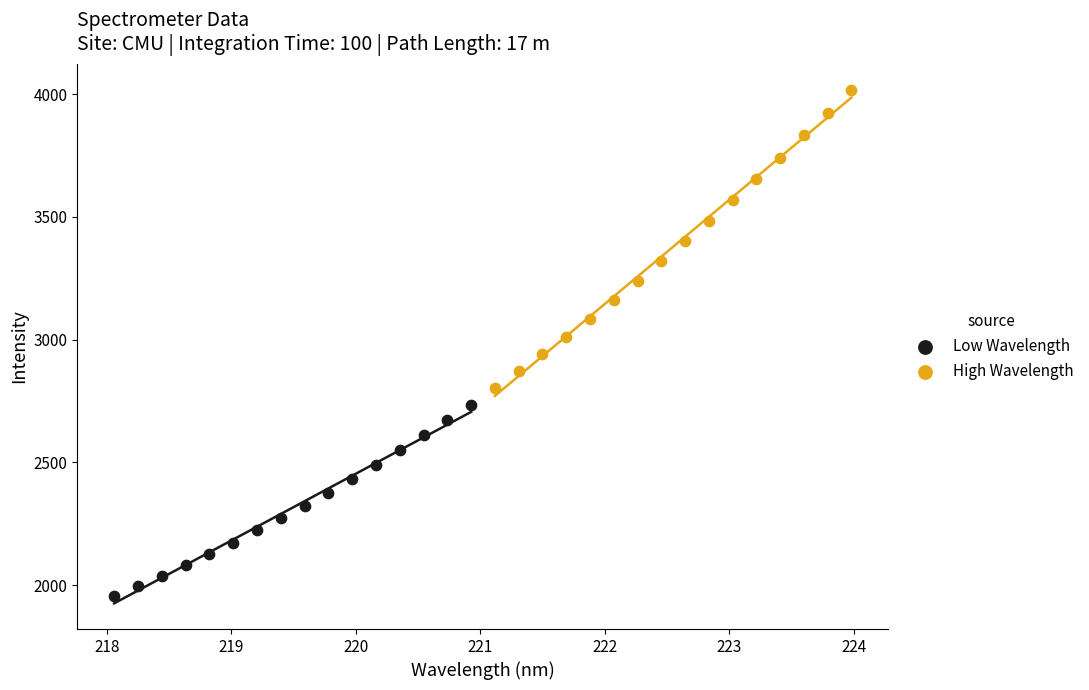

Which series reaches the minimum Y coordinate?

Low Wavelength